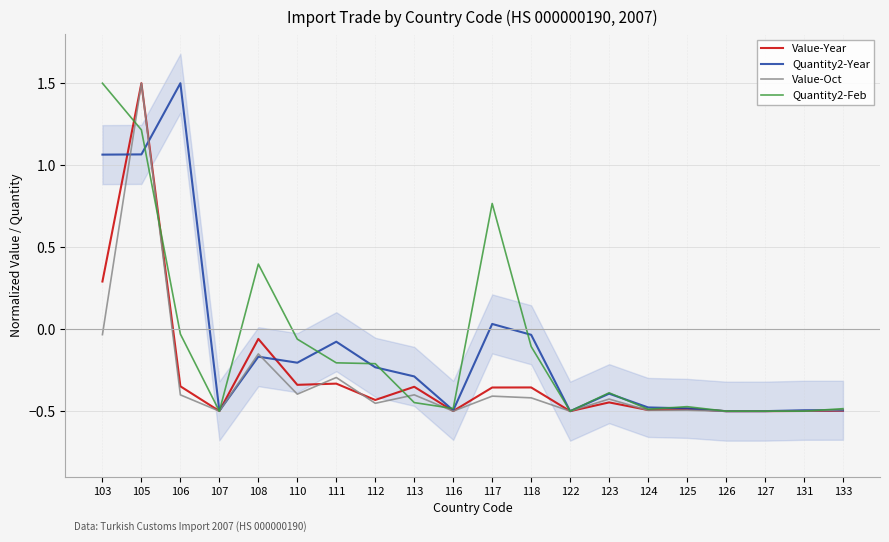

Which series has the largest range (max minus min)?

Value-Year